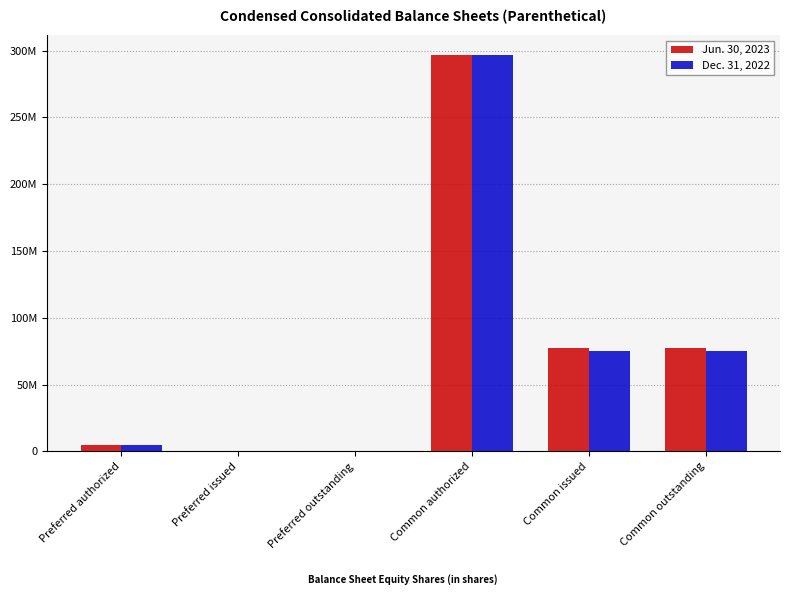

What are all the series names shown in the legend?

Jun. 30, 2023, Dec. 31, 2022